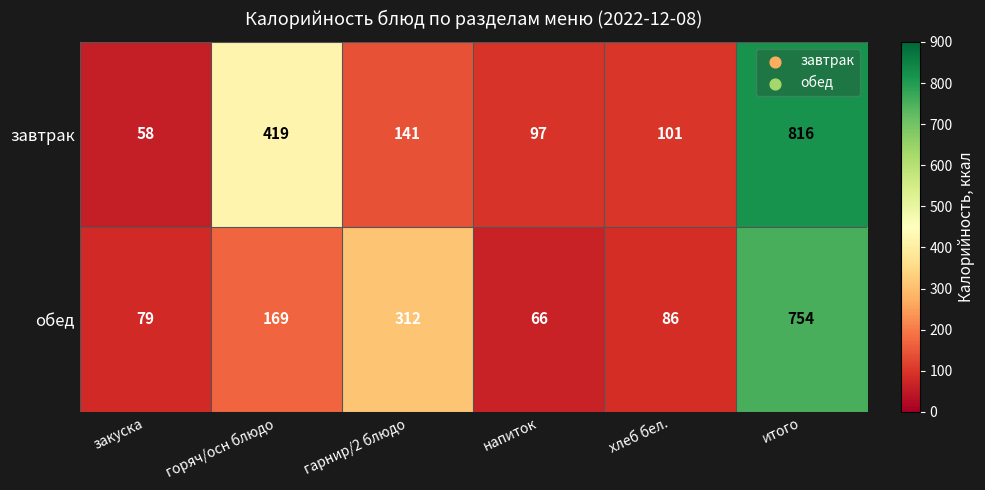

Rank the series at гарнир/2 блюдо from lowest to highest value.

завтрак, обед